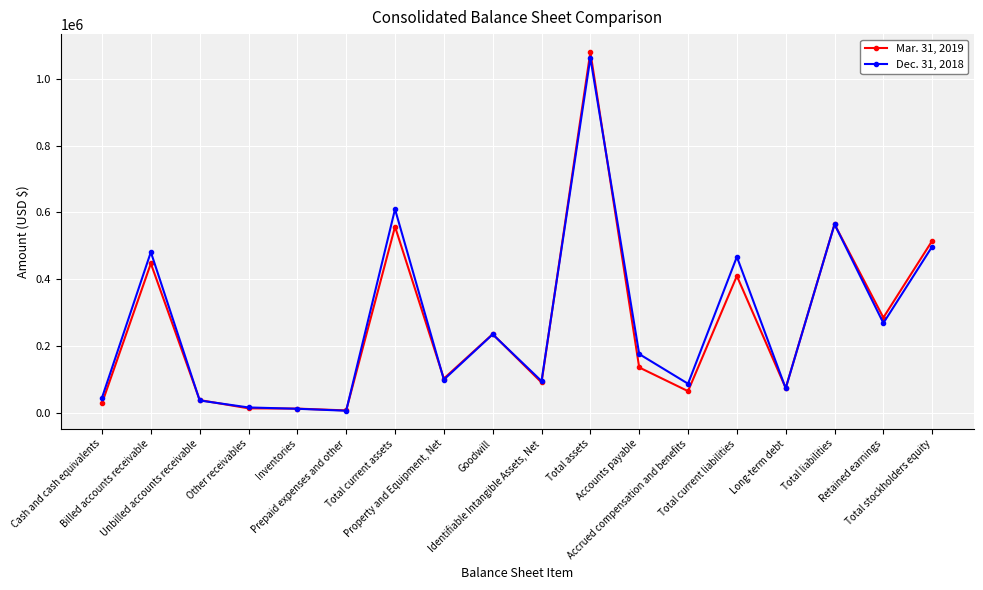

What is the highest value of the Mar. 31, 2019 series?

1080032